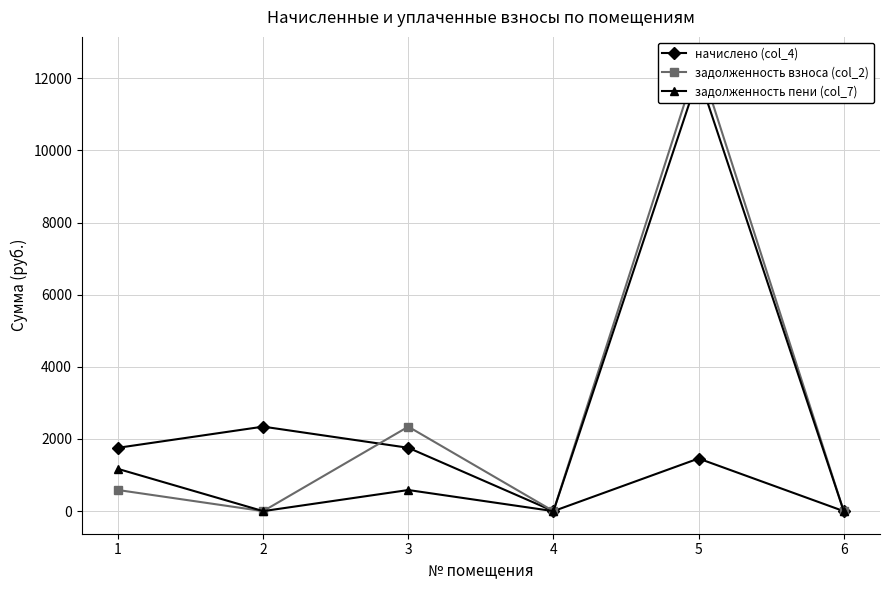

The value of начислено (col_4) at 2 is 605.1. True or false?

False